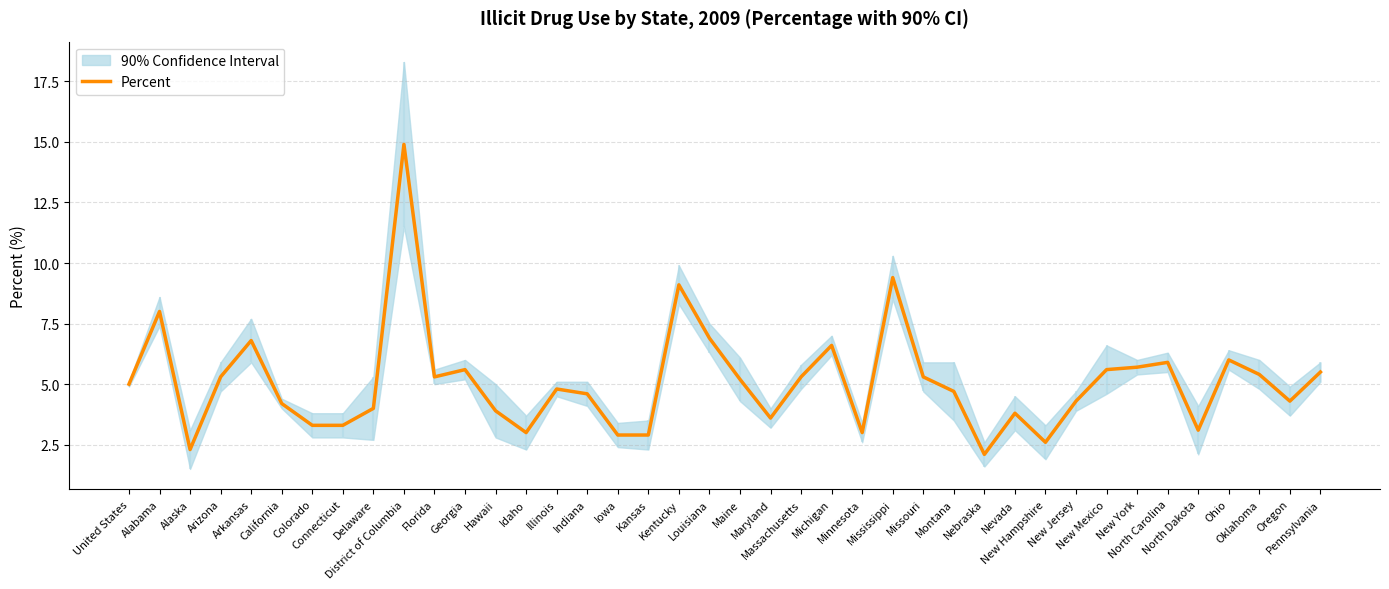

Count the number of values greater than 5.

19